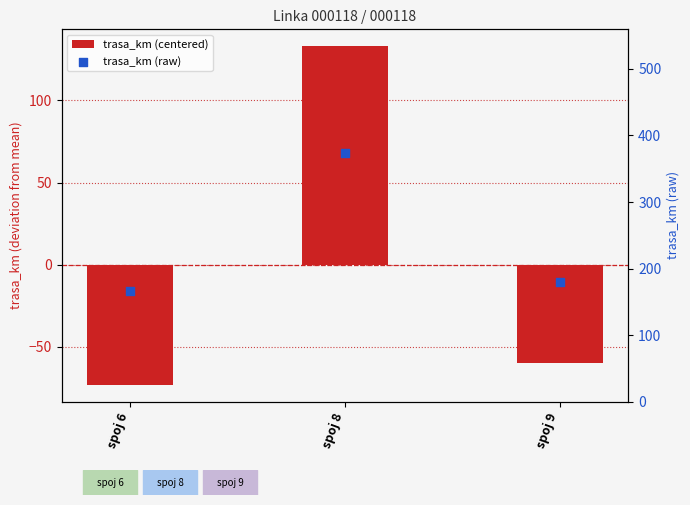

Which series reaches the minimum Y coordinate?

trasa_km (centered)